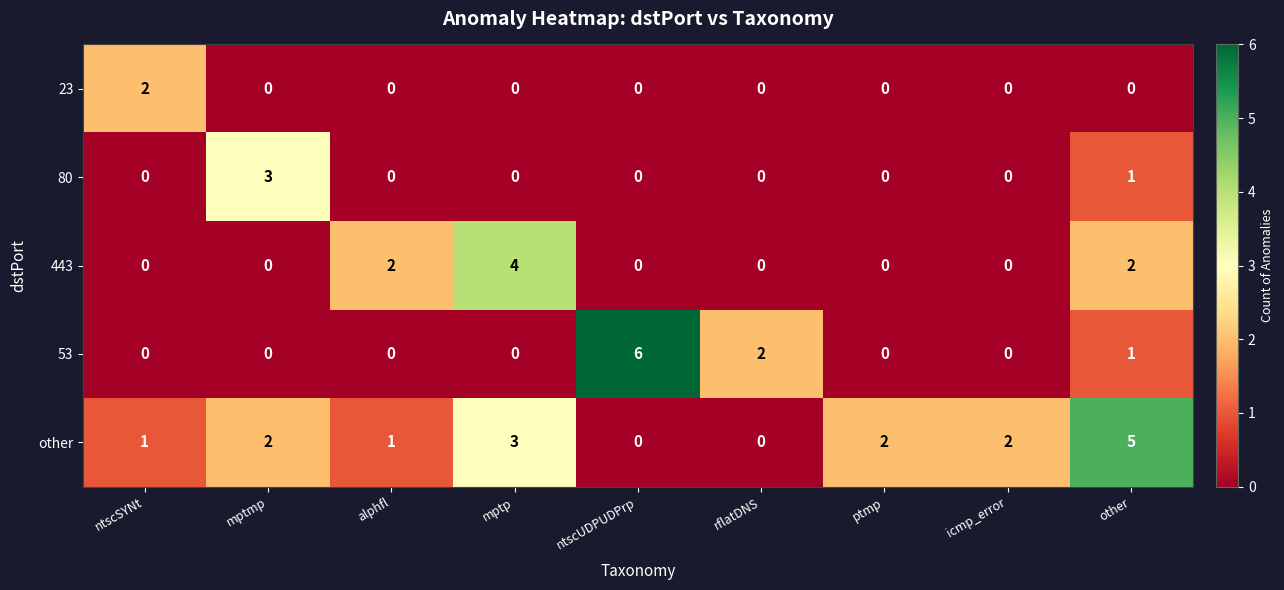

Which series has the largest total across all categories?

other